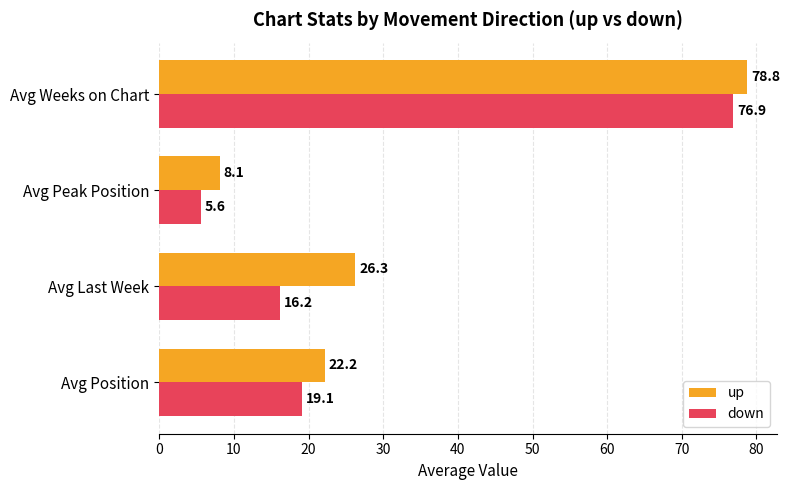

Which series has the largest total across all categories?

up